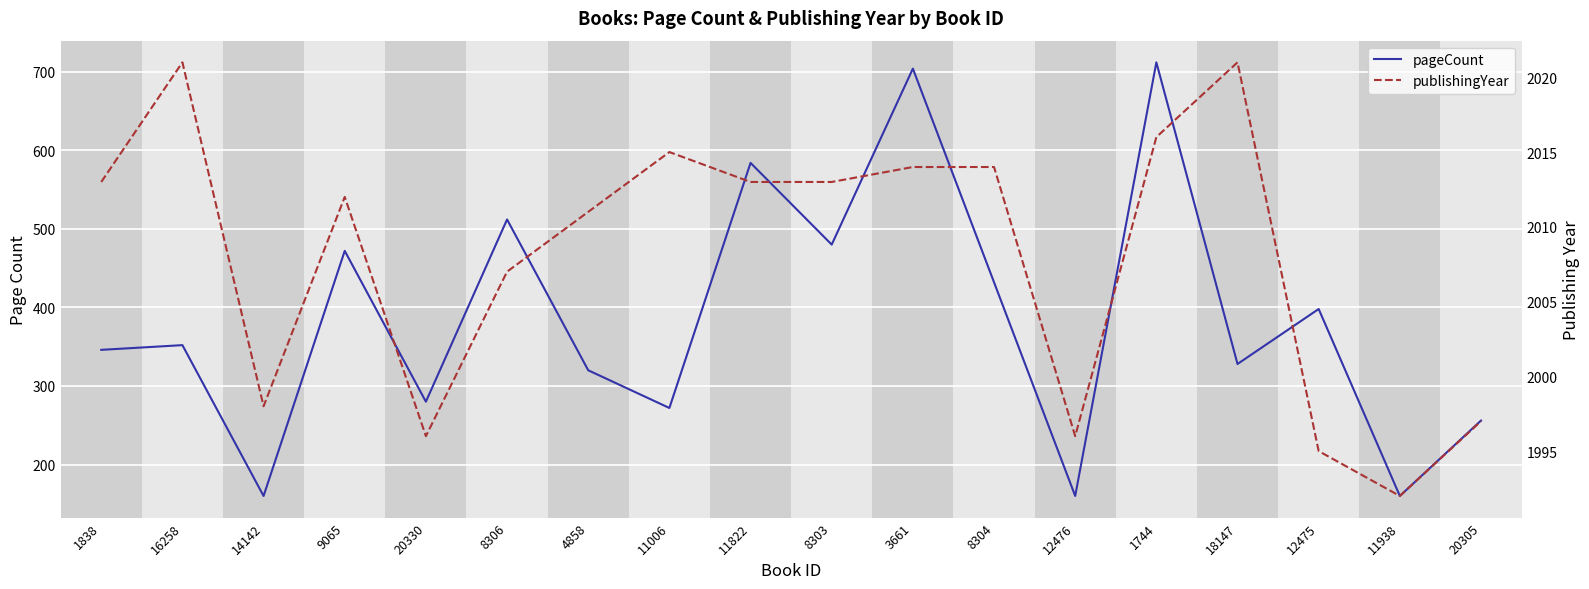

Reading right to left, extract all data points from this chart.

pageCount: 20305=256	11938=160	12475=398	18147=328	1744=712	12476=160	8304=432	3661=704	8303=480	11822=584	11006=272	4858=320	8306=512	20330=280	9065=472	14142=160	16258=352	1838=346
publishingYear: 20305=1997	11938=1992	12475=1995	18147=2021	1744=2016	12476=1996	8304=2014	3661=2014	8303=2013	11822=2013	11006=2015	4858=2011	8306=2007	20330=1996	9065=2012	14142=1998	16258=2021	1838=2013